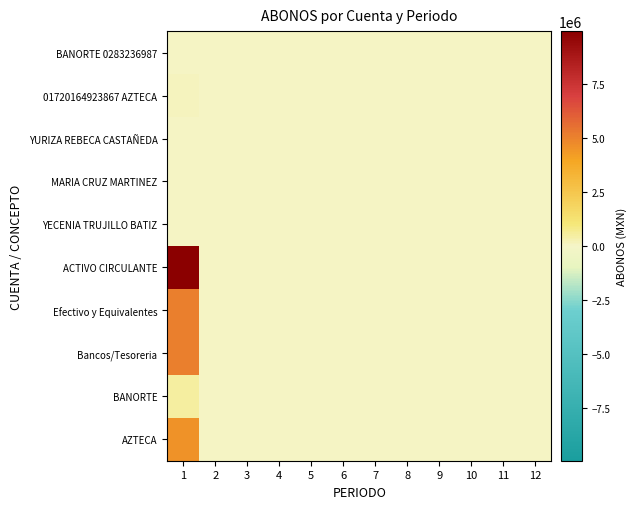

How many distinct data groups are displayed?

10